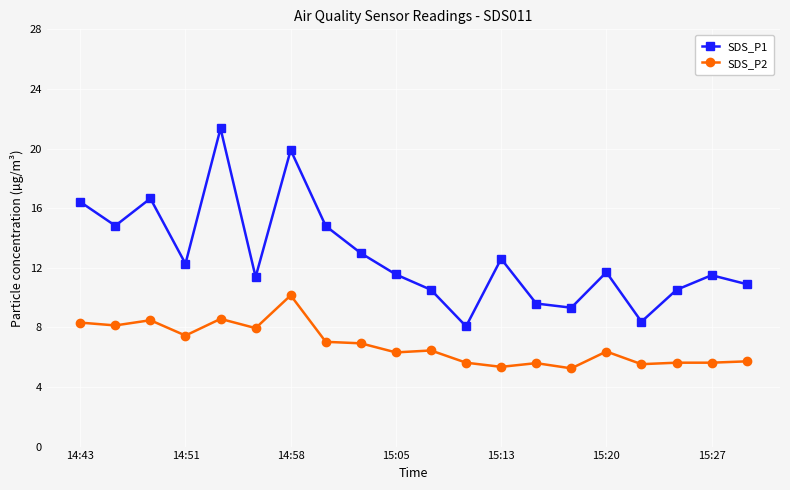

What is the greatest value displayed?

21.4